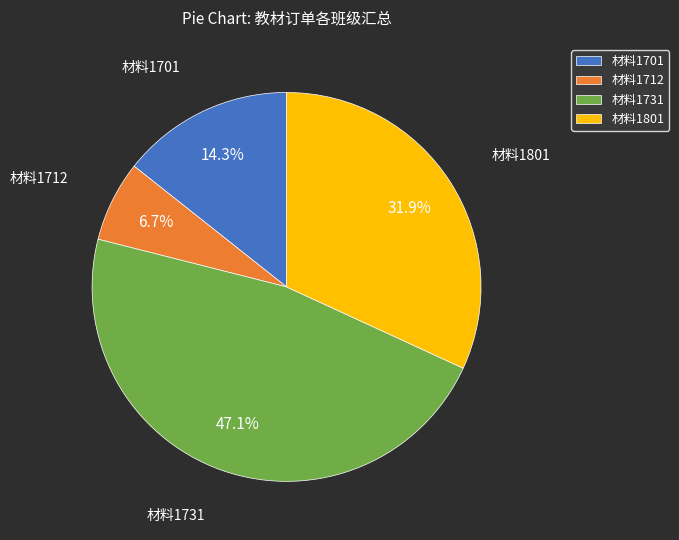

True or false: 材料1701 accounts for 14% of the total.

True